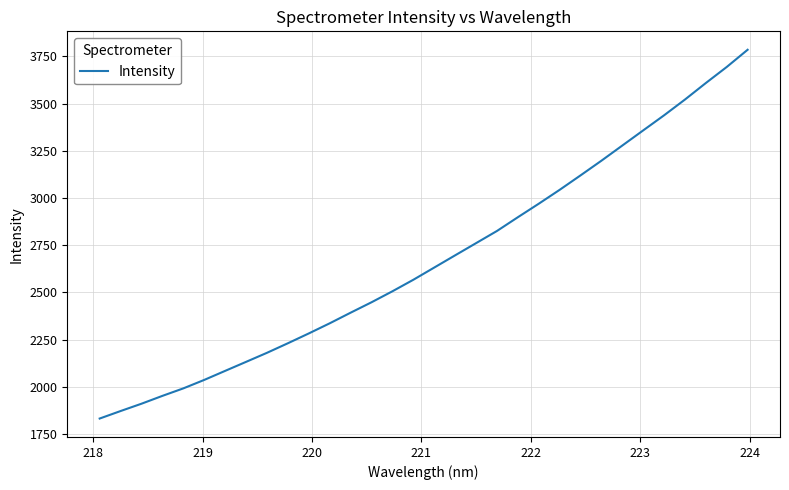

What is the greatest value displayed?

3785.5